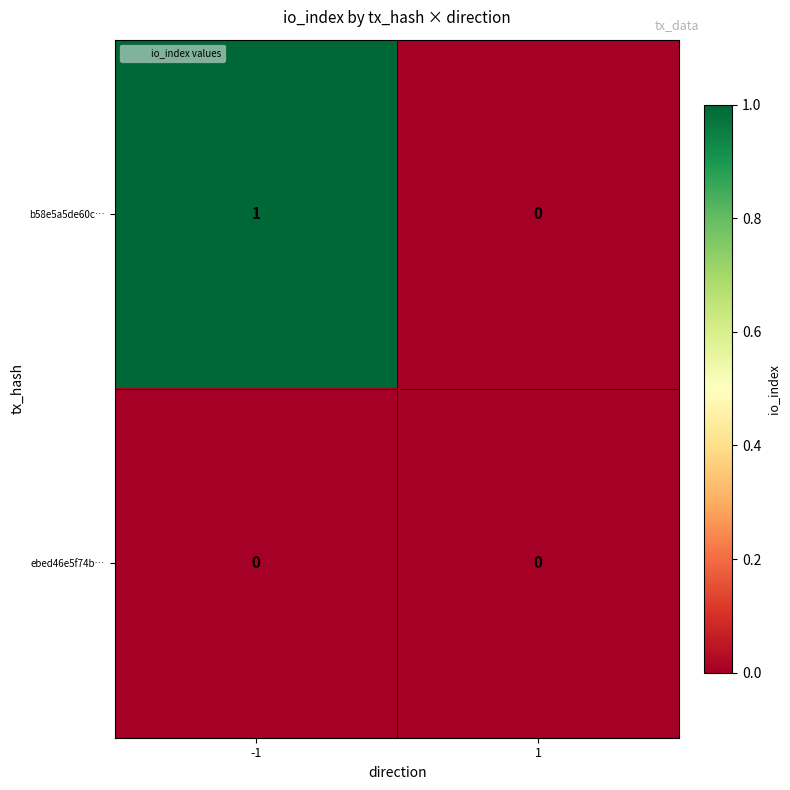

What is the greatest value displayed?

1